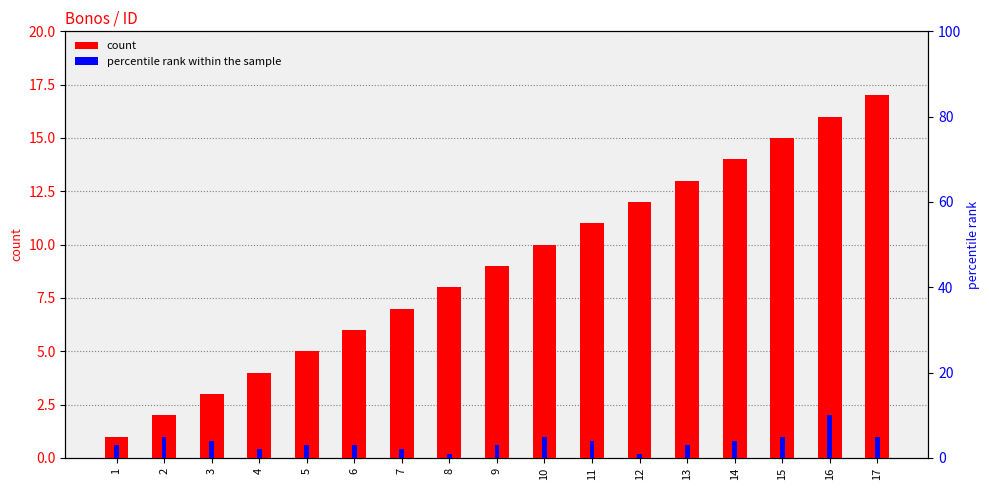

Reading right to left, list all the values displayed in this chart.

count: 17=17	16=16	15=15	14=14	13=13	12=12	11=11	10=10	9=9	8=8	7=7	6=6	5=5	4=4	3=3	2=2	1=1
percentile rank within the sample: 17=5	16=10	15=5	14=4	13=3	12=1	11=4	10=5	9=3	8=1	7=2	6=3	5=3	4=2	3=4	2=5	1=3